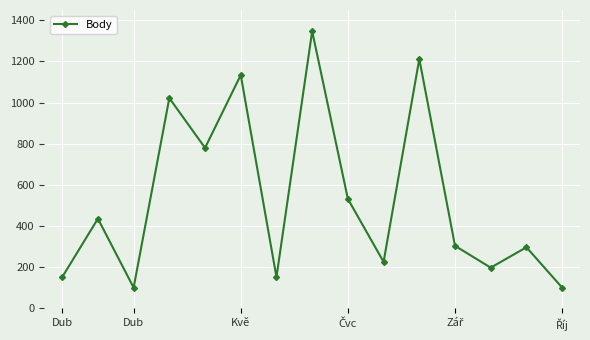

How many distinct data groups are displayed?

1